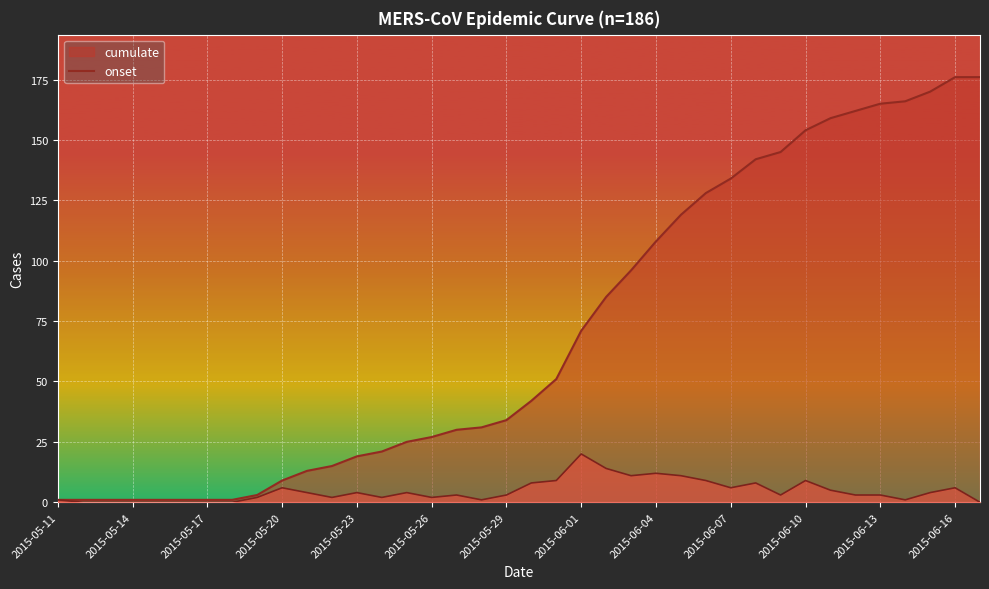

True or false: onset and cumulate intersect in this chart.

False